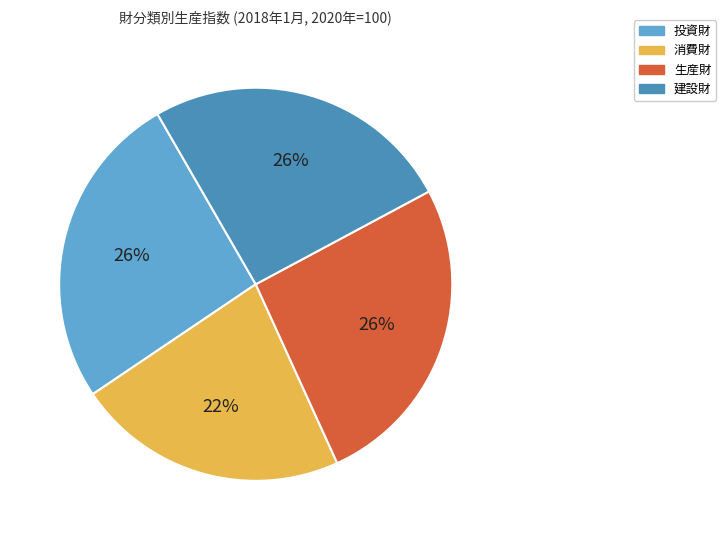

Combined, do 生産財 and 消費財 account for over 50%?

No